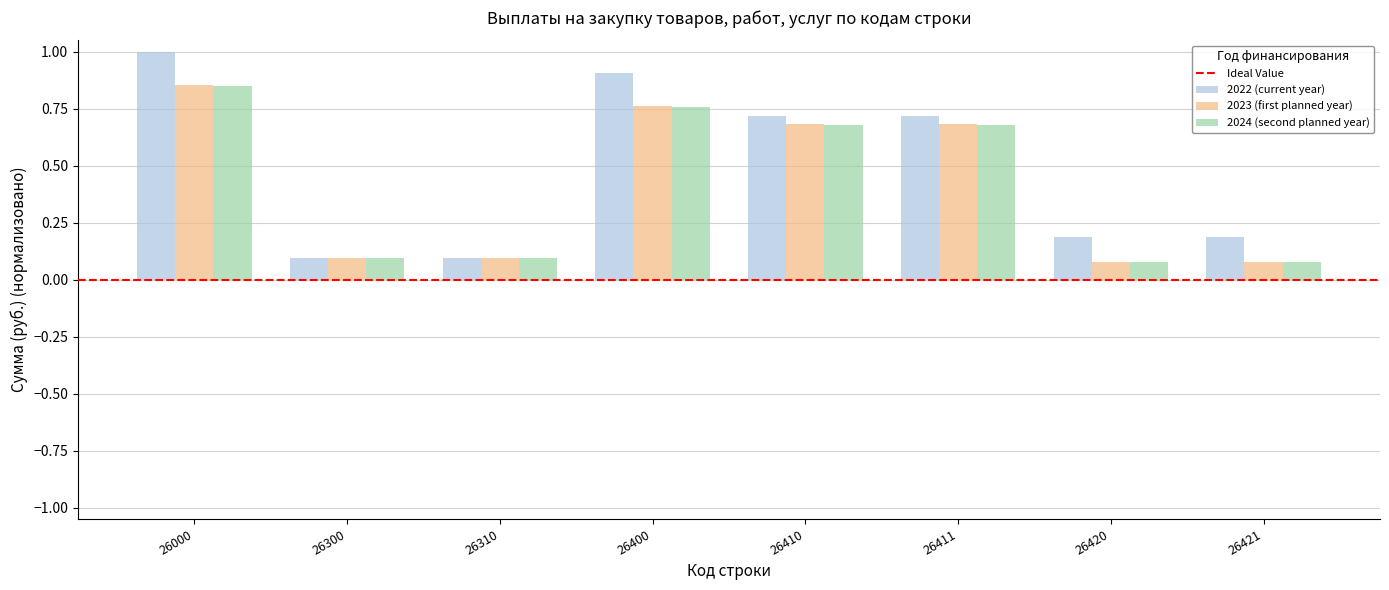

Does the chart contain any negative values?

No